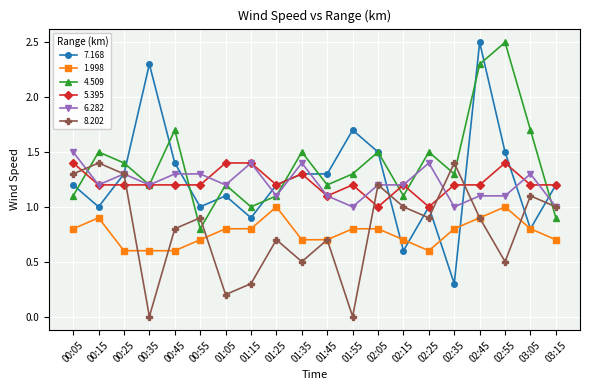

At which category does 7.168 reach its first local valley?

00:15